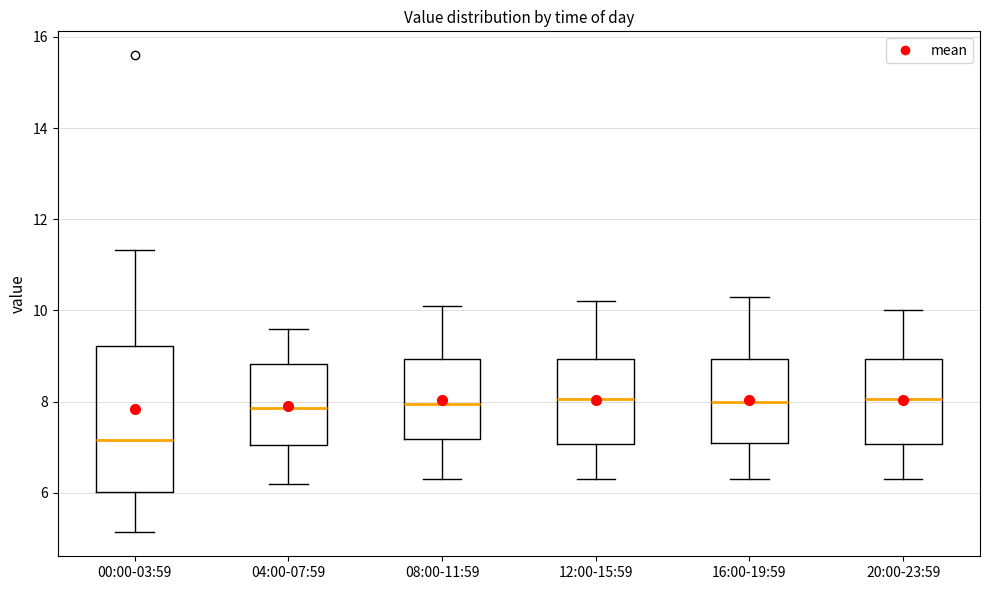

Reading left to right, read every box against the y-axis: the position of its median line, the range the box covers, and the ends of its whiskers. The values are not printed on the chart, so give them approximately, as read against the axis.

00:00-03:59: median 7.2, box 6.0 to 9.2, whiskers 5.2 to 11.4
04:00-07:59: median 7.8, box 7.0 to 8.8, whiskers 6.2 to 9.6
08:00-11:59: median 8.0, box 7.2 to 9.0, whiskers 6.4 to 10.2
12:00-15:59: median 8.0, box 7.0 to 9.0, whiskers 6.4 to 10.2
16:00-19:59: median 8.0, box 7.2 to 9.0, whiskers 6.4 to 10.4
20:00-23:59: median 8.0, box 7.0 to 9.0, whiskers 6.4 to 10.0